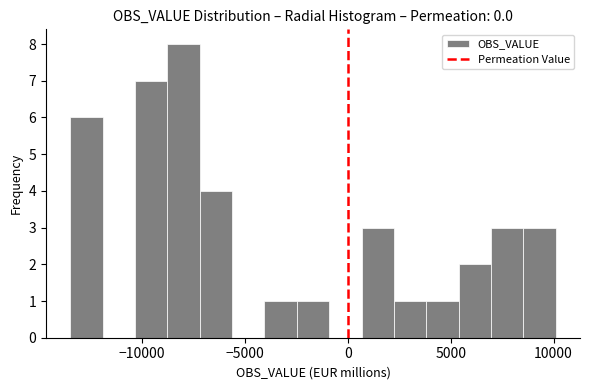

Read against the x-axis, roughly where is the centre of the tallest bar?

-8000